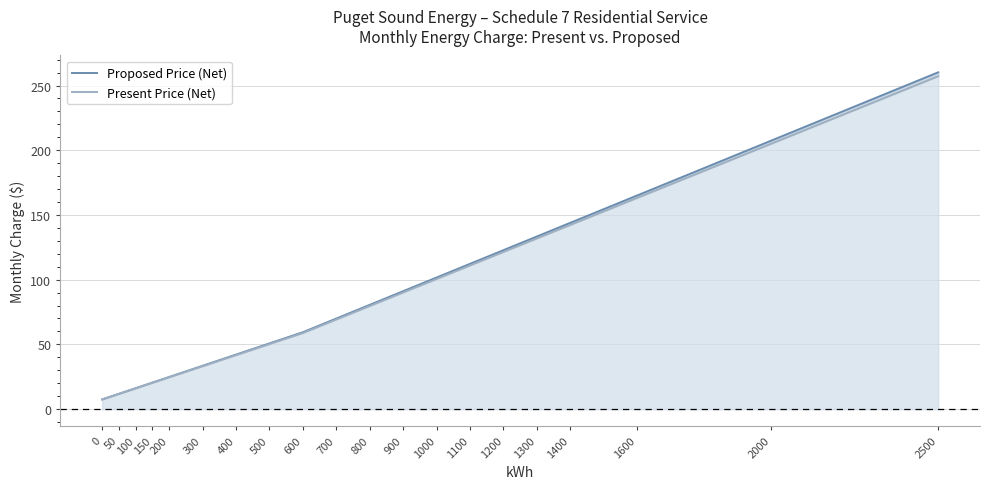

What is the value of the Proposed Price (Net) point at the 13th from the left?

101.7